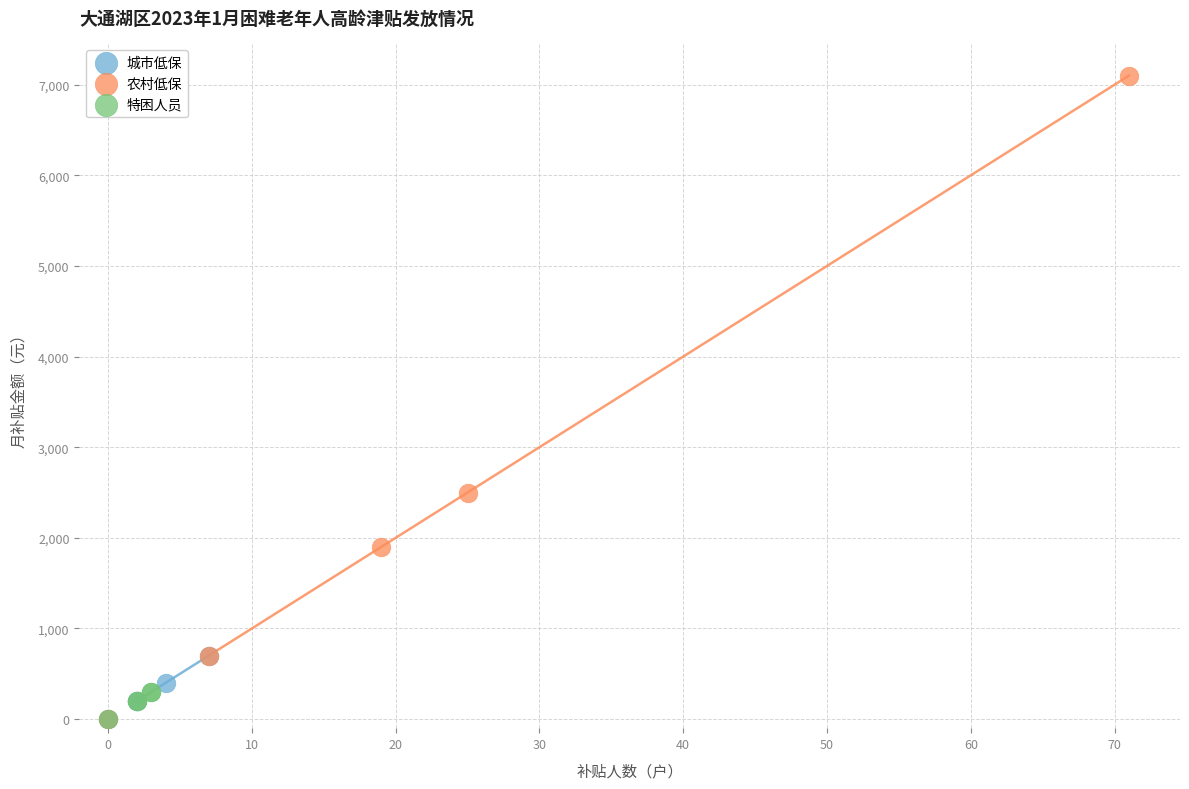

Which series contains the highest Y value?

农村低保